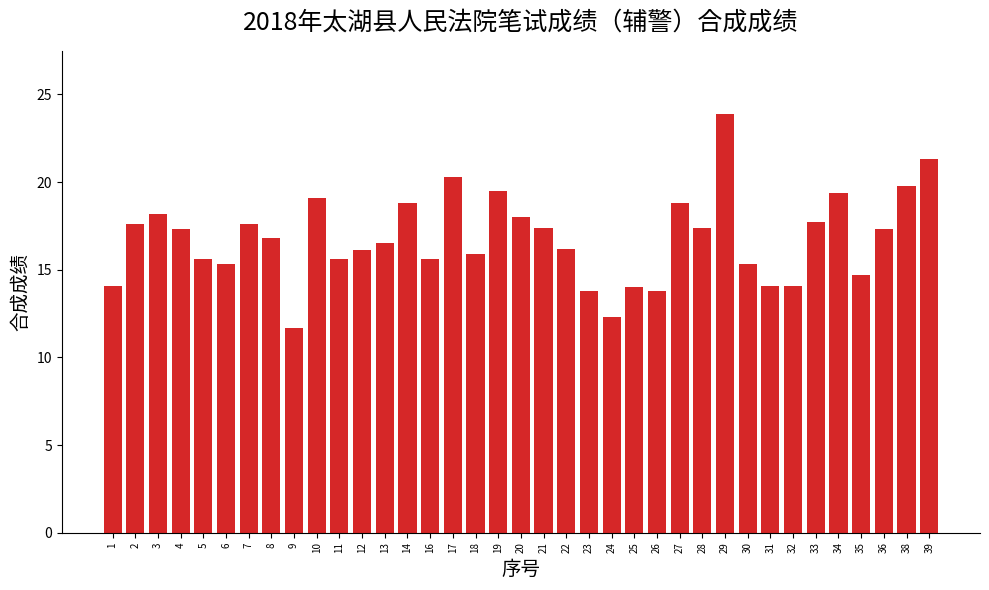

Read the value at 4.

17.3